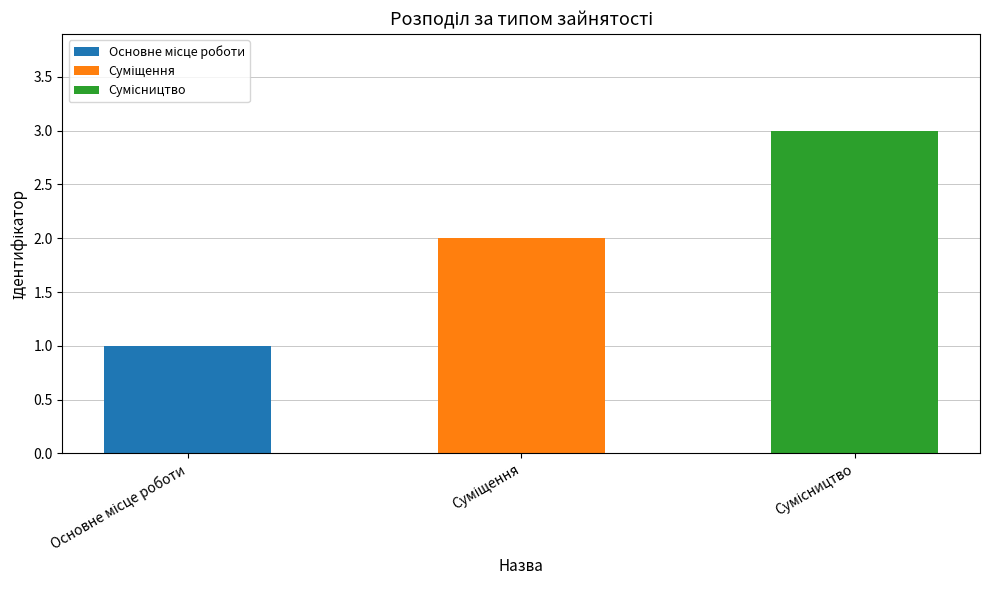

What position from the left is Основне місце роботи?

1